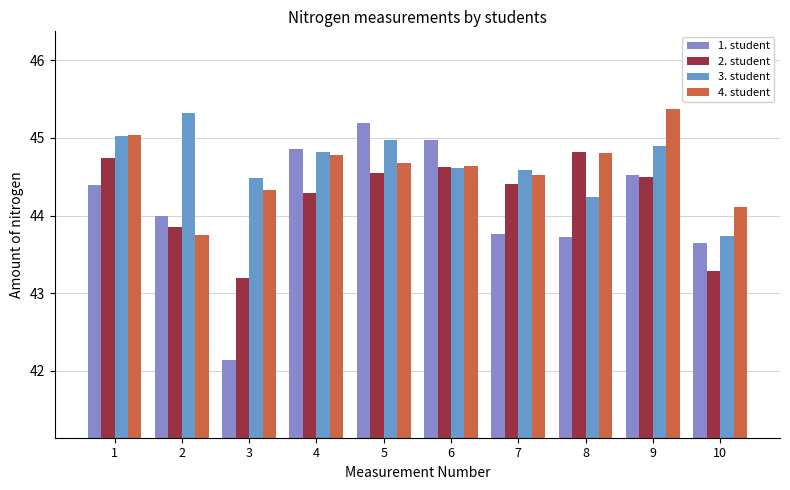

What is the value of the 3. student bar at the 9th from the left?

44.9